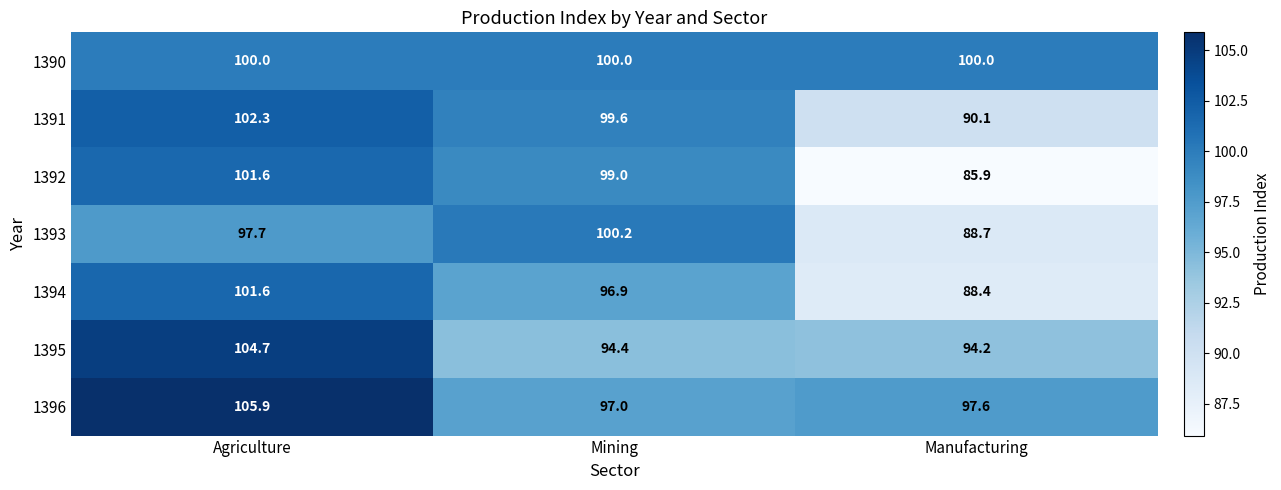

What is the sum of all 1394 values?

286.9